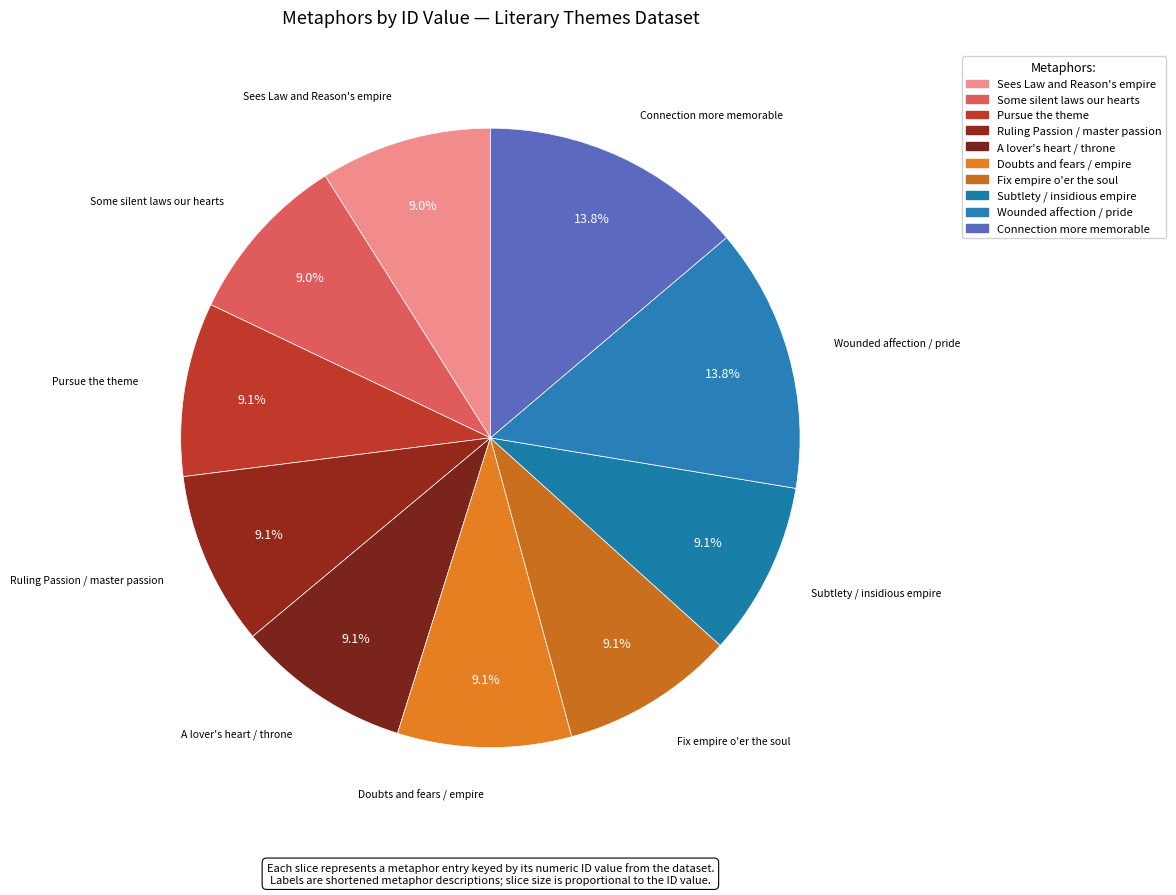

To the nearest percent, what is the average slice percentage?

10%